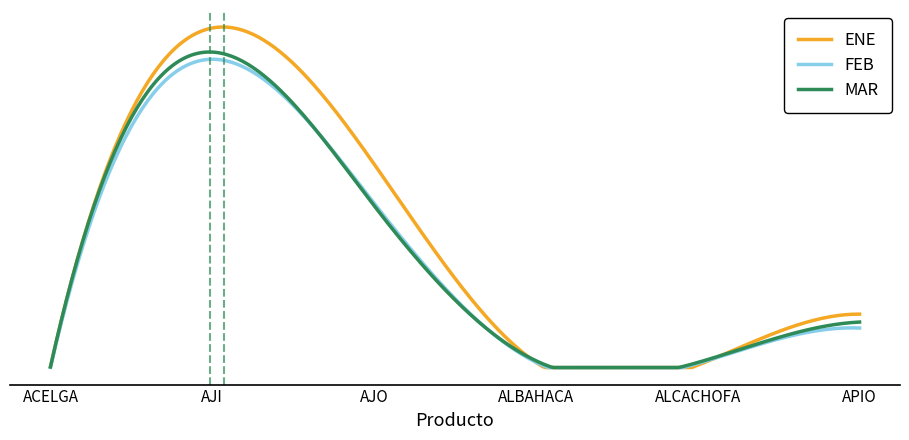

True or false: MAR has more than 1 points higher than both neighbors.

False